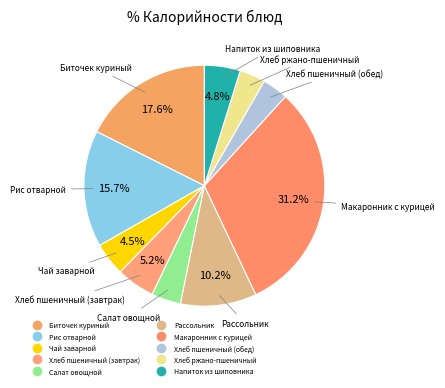

True or false: Рис отварной accounts for 16% of the total.

True